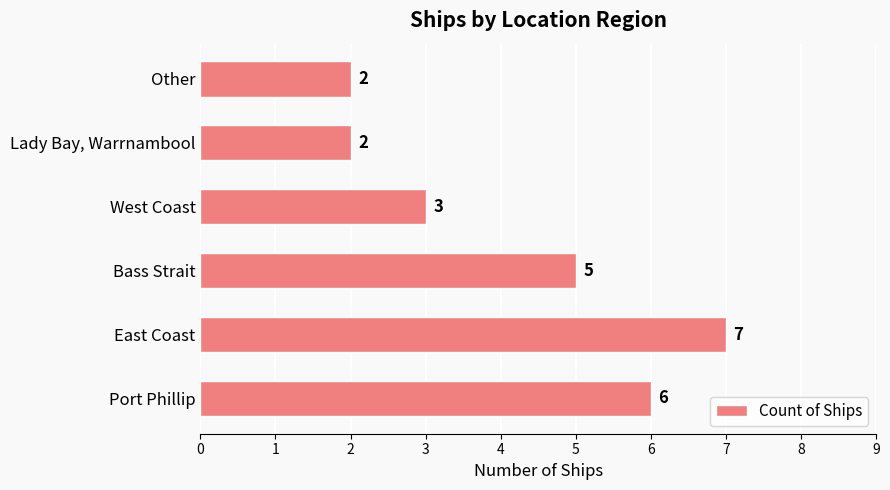

Does the chart contain any negative values?

No